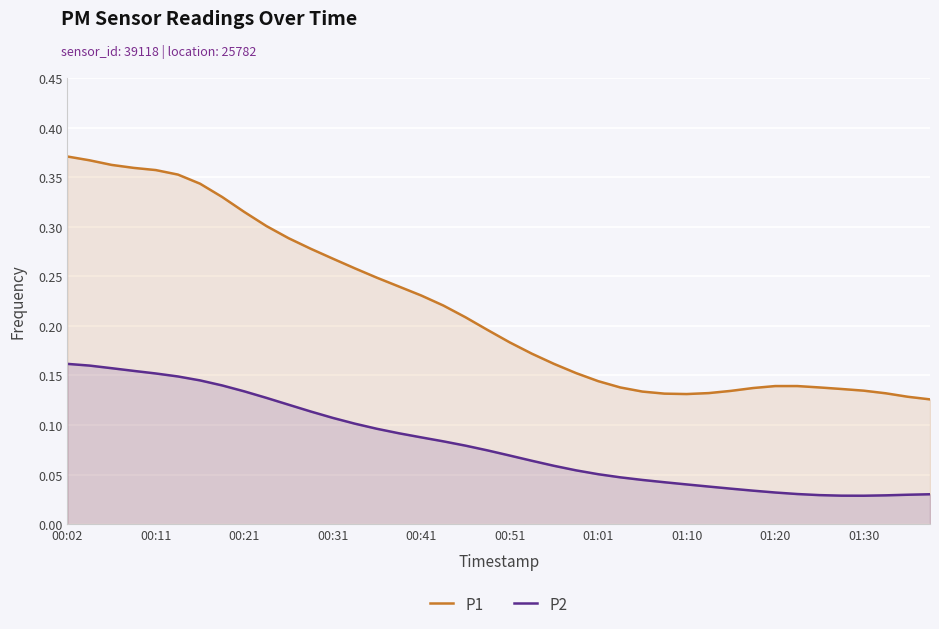

What is the average value of the P2 series?

0.1